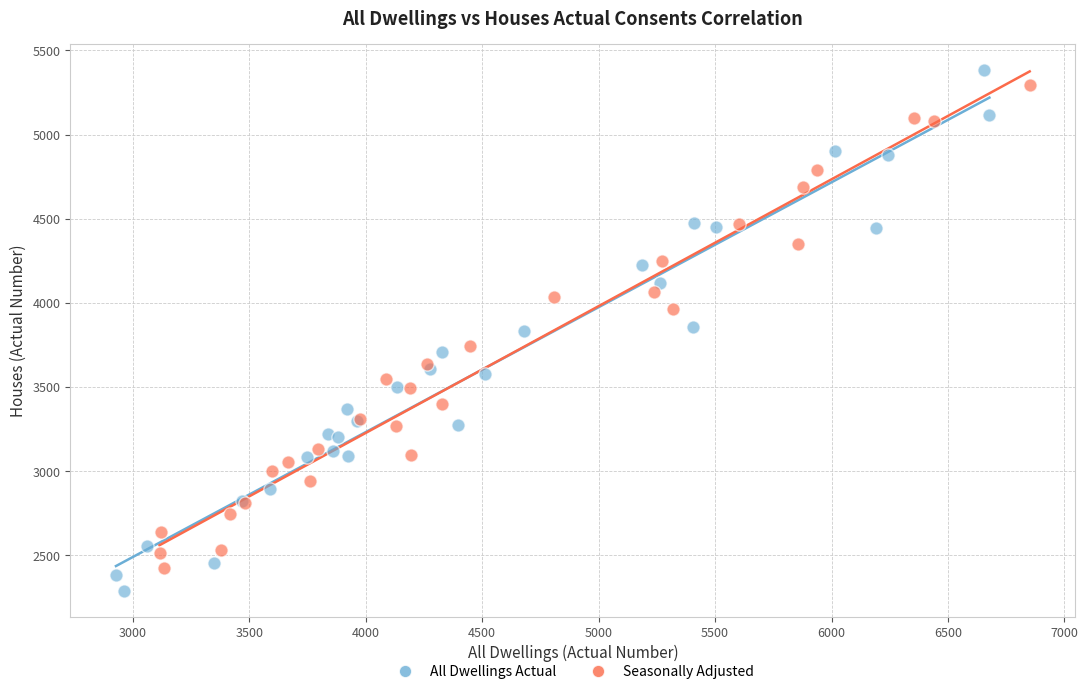

Which series has the widest spread of Y values?

All Dwellings Actual